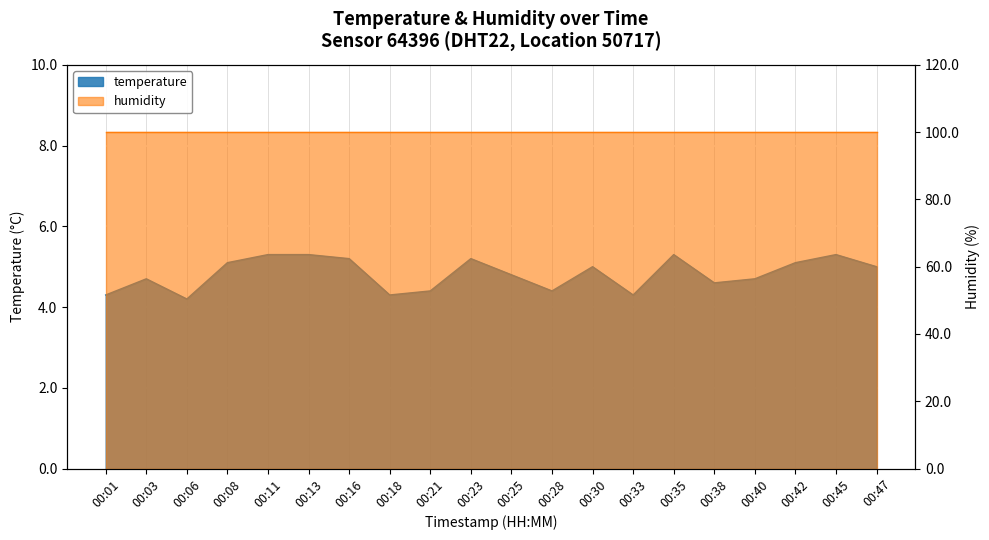

Read the value at 00:38.

4.6